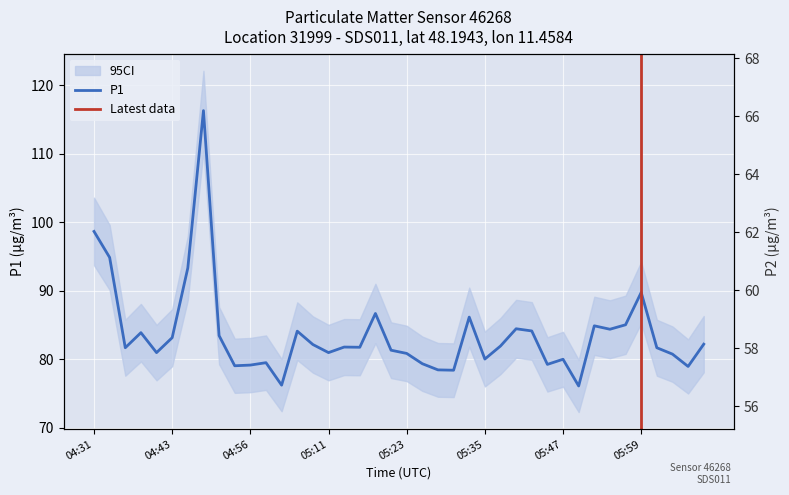

Reading left to right, list all the values displayed in this chart.

P1: 98.7	94.8	81.7	83.9	81.0	83.2	93.3	116.3	83.5	79.0	79.2	79.5	76.2	84.1	82.2	81.0	81.8	81.8	86.7	81.3	80.8	79.3	78.5	78.4	86.2	80.0	81.9	84.5	84.1	79.2	80.0	76.1	84.9	84.4	85.0	89.8	81.7	80.8	79.0	82.2
P2: 62.3	60.8	57.9	58.8	58.4	59.1	61.6	66.2	58.1	57.9	57.9	57.8	57.2	58.4	59.0	58.6	58.6	58.7	59.7	58.2	58.1	58.3	57.9	57.5	59.3	58.6	58.6	59.1	59.1	58.0	58.8	57.4	58.6	59.2	59.6	59.7	58.6	58.6	58.0	58.3